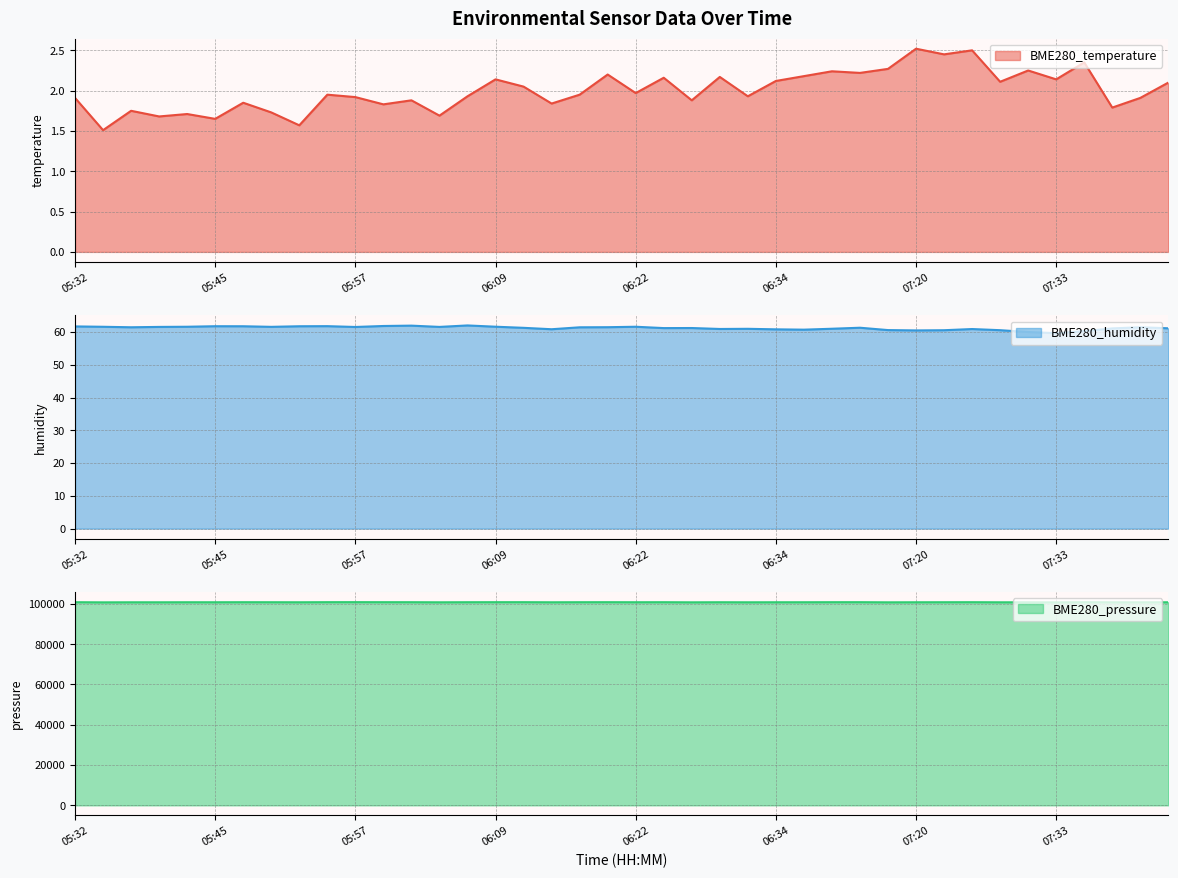

Reading left to right, extract all data points from this chart.

BME280_temperature: 1.9	1.5	1.8	1.7	1.7	1.6	1.9	1.7	1.6	1.9	1.9	1.8	1.9	1.7	1.9	2.1	2.0	1.8	1.9	2.2	2.0	2.2	1.9	2.2	1.9	2.1	2.2	2.2	2.2	2.3	2.5	2.5	2.5	2.1	2.2	2.1	2.4	1.8	1.9	2.1
BME280_humidity: 61.7	61.6	61.5	61.6	61.6	61.8	61.8	61.6	61.8	61.8	61.6	61.9	62.0	61.6	62.0	61.6	61.3	60.9	61.5	61.5	61.6	61.2	61.2	61.0	61.0	60.9	60.8	61.0	61.3	60.6	60.5	60.6	60.9	60.6	60.0	59.7	60.3	61.1	61.5	61.2
BME280_pressure: 100836.0	100760.0	100794.2	100790.8	100814.6	100808.2	100835.0	100822.5	100800.4	100849.9	100859.3	100842.5	100836.4	100787.0	100828.6	100843.5	100848.4	100795.6	100831.0	100841.8	100816.3	100835.2	100774.4	100818.8	100788.1	100807.9	100814.2	100837.6	100843.3	100773.2	100804.8	100822.9	100839.3	100788.1	100782.6	100756.4	100832.3	100783.9	100779.4	100801.8